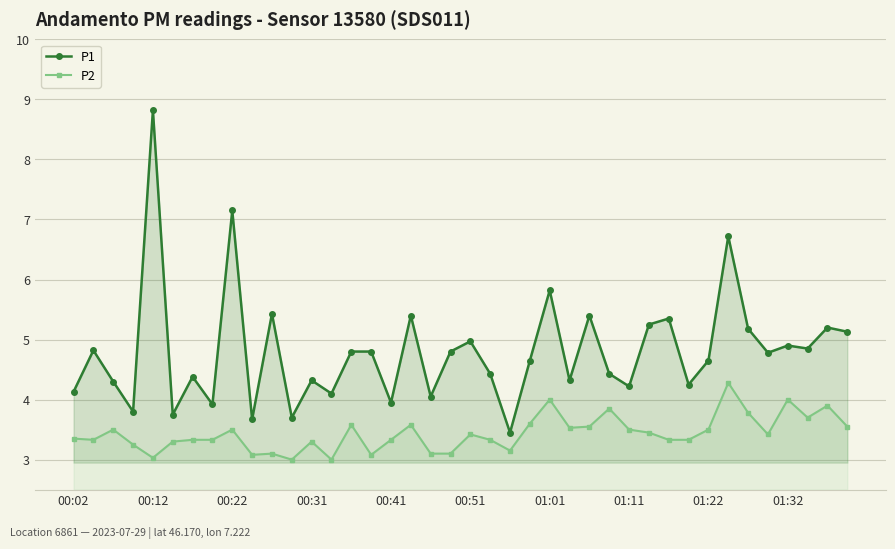

What are all the series names shown in the legend?

P1, P2